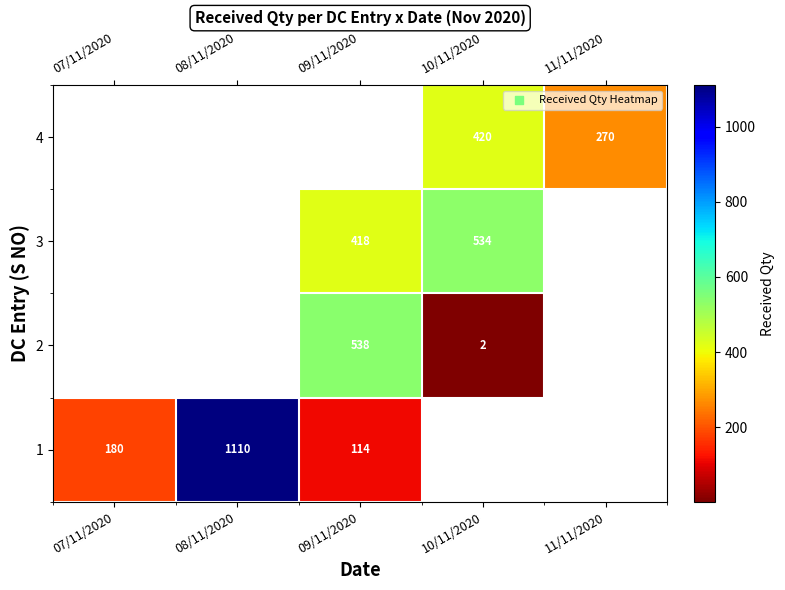

At which category does the chart reach its minimum across all series?

10/11/2020